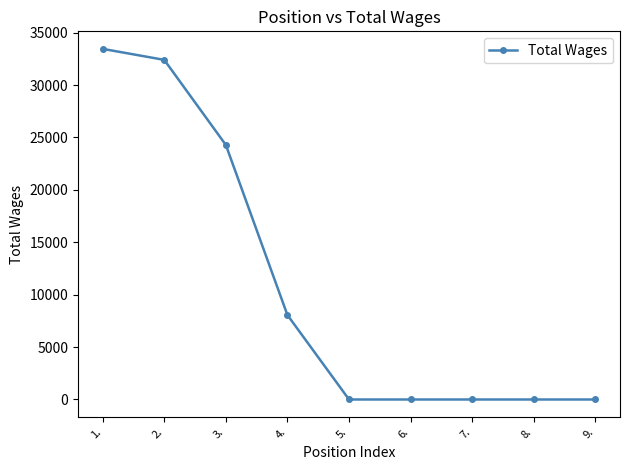

What is the difference between the maximum and minimum values?

33450